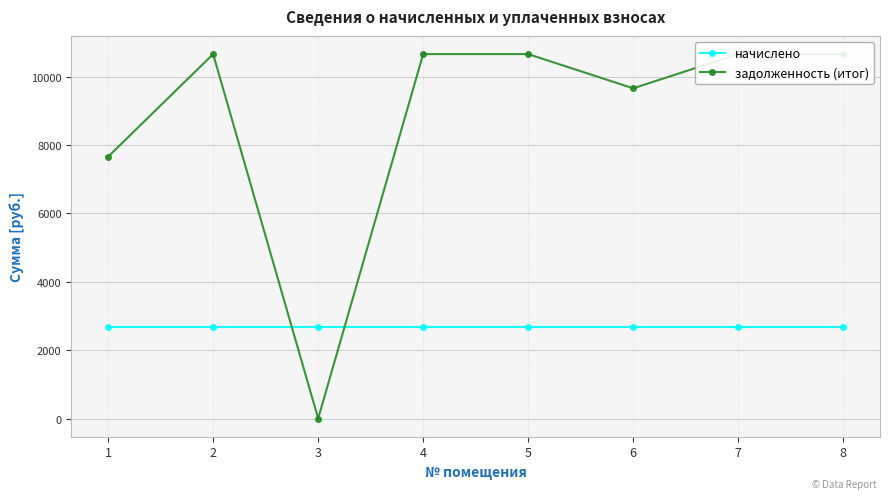

Where is начислено nearest to the value 2689?

1